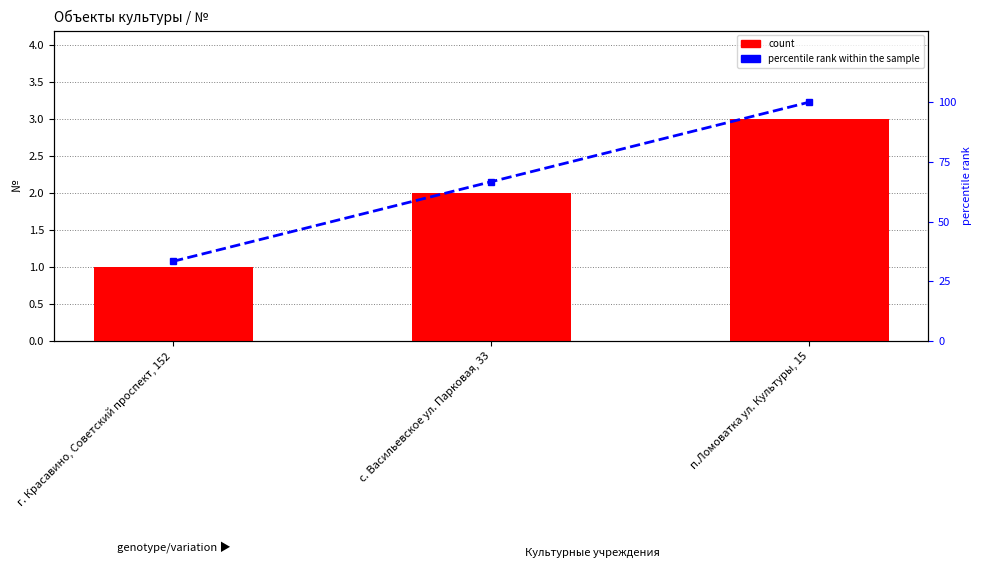

Does the chart contain stacked bars?

No